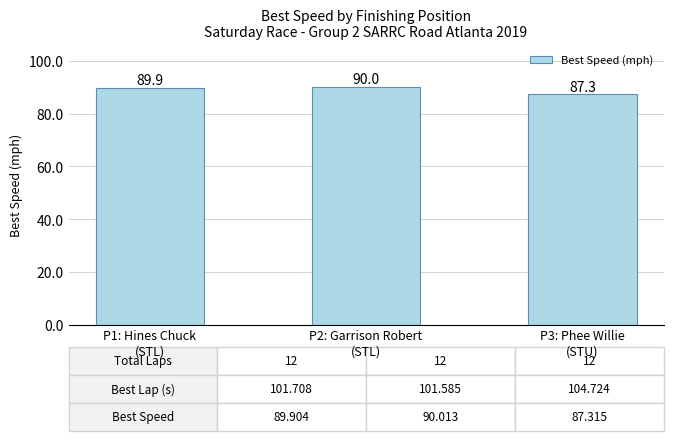

What is the greatest value displayed?

90.0